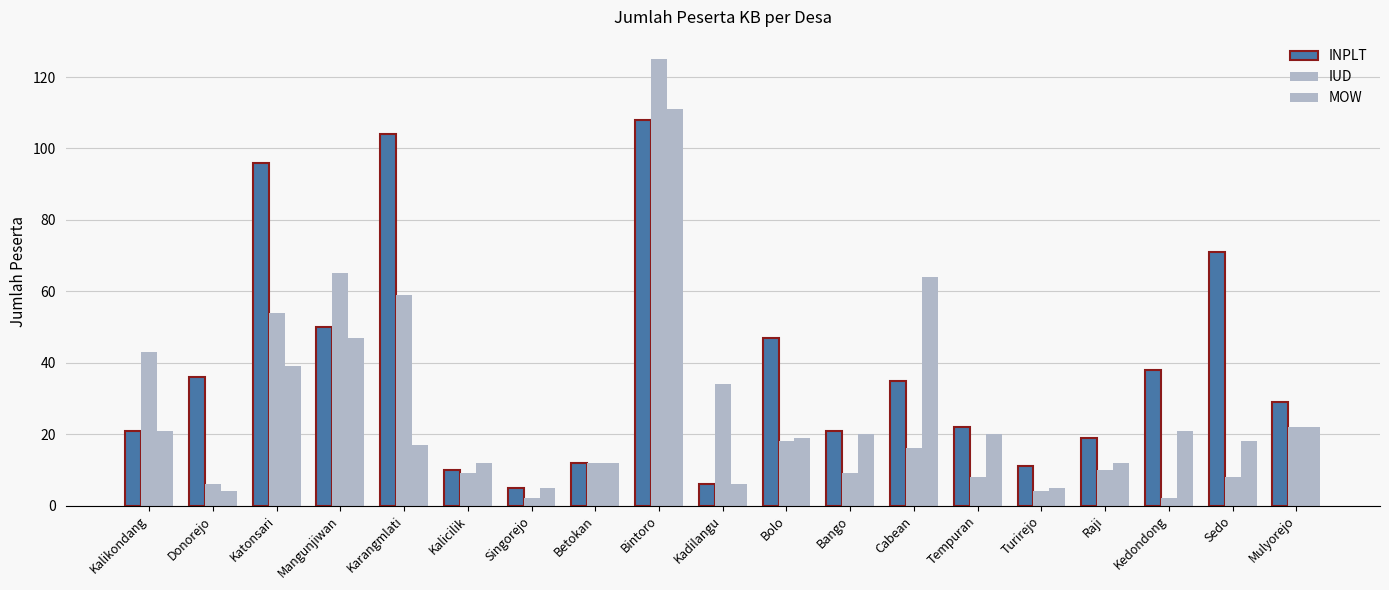

How many categories are shown in the chart?

19